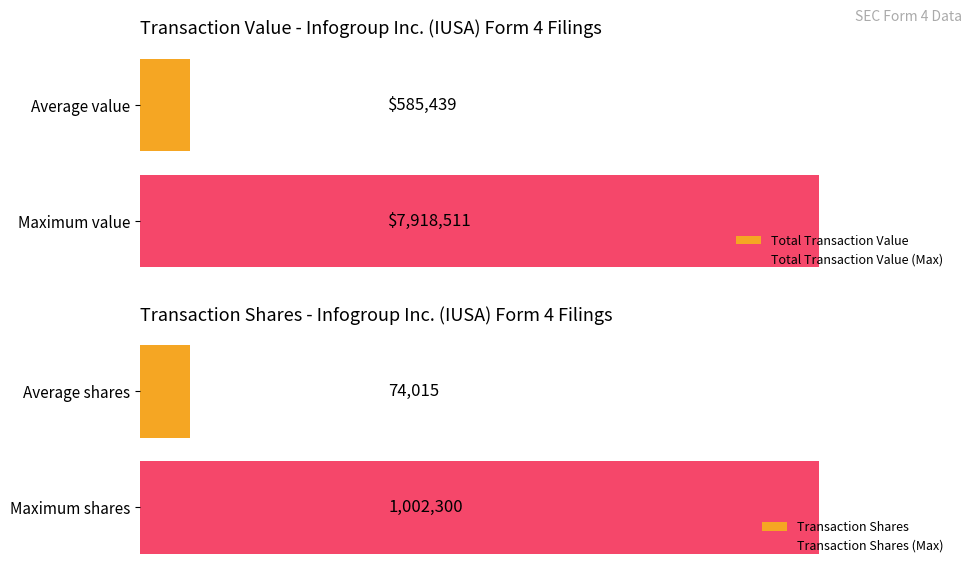

The Total Transaction Value series shows 204871 at 2010-03-08. True or false?

False